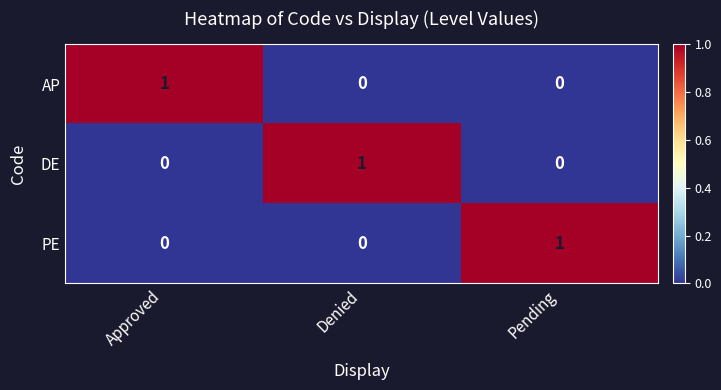

How many DE values are between 0 and 1?

3